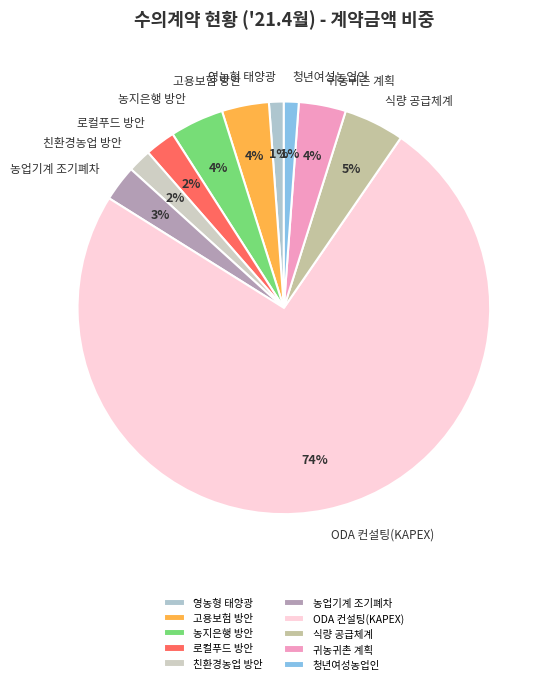

To the nearest percent, what is the combined percentage of 귀농귀촌 계획 and 친환경농업 방안?

6%